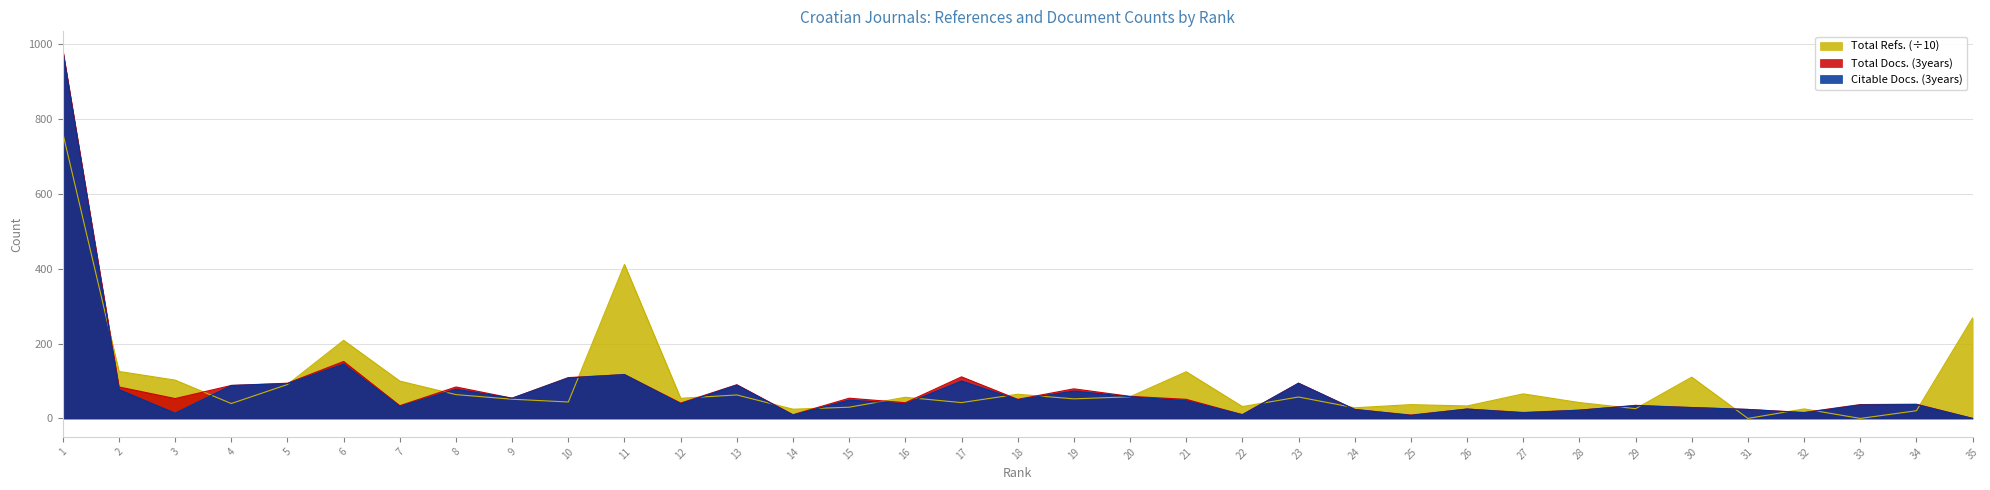

How many lines are shown in the chart?

3